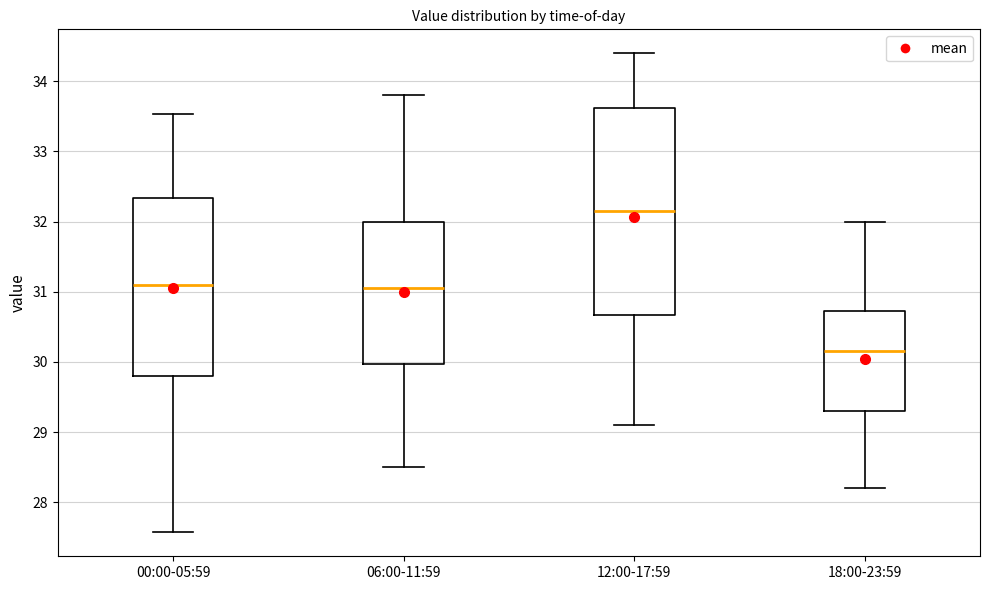

Reading left to right, transcribe this box plot: for each box, give where its median line is, the range the box spans, and where its two whiskers end, as read against the y-axis. The values are not printed on the chart, so give them approximately, as read against the axis.

00:00-05:59: median 31.1, box 29.8 to 32.3, whiskers 27.6 to 33.5
06:00-11:59: median 31.1, box 30.0 to 32.0, whiskers 28.5 to 33.8
12:00-17:59: median 32.2, box 30.7 to 33.6, whiskers 29.1 to 34.4
18:00-23:59: median 30.2, box 29.3 to 30.7, whiskers 28.2 to 32.0